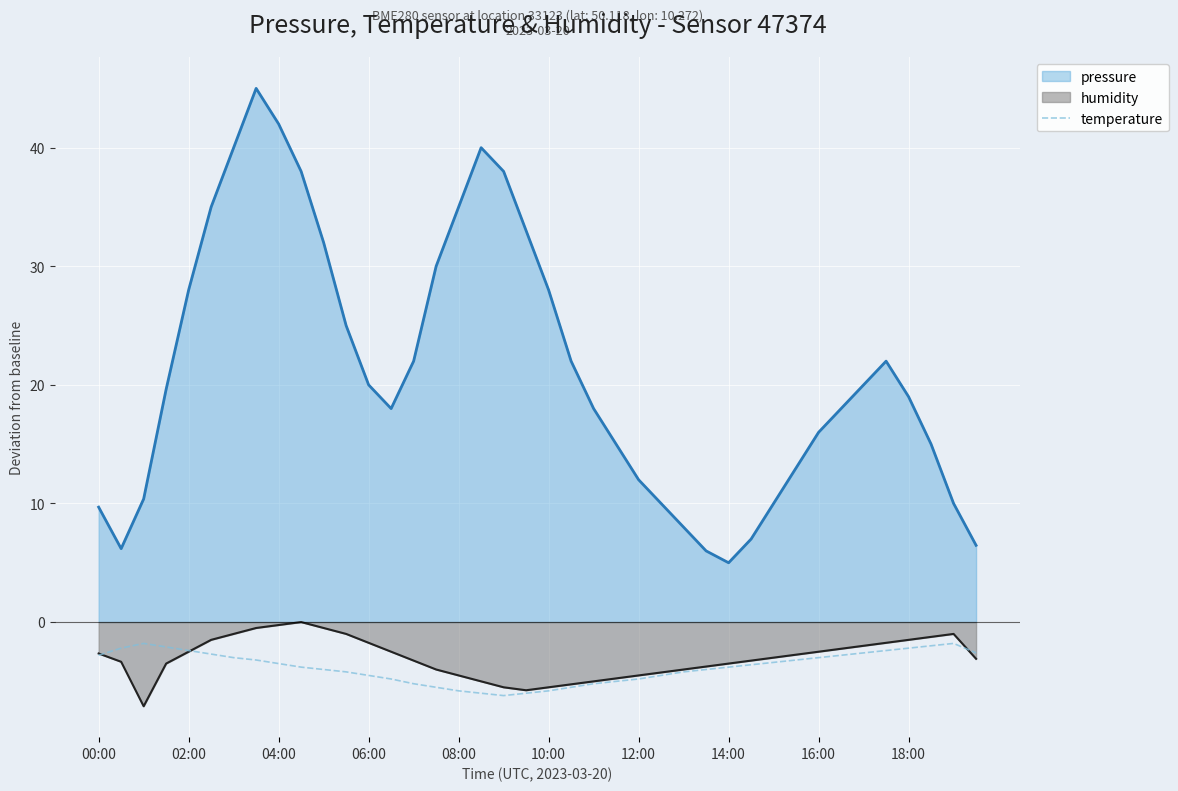

The temperature series shows -2.8 at 00:00. True or false?

True